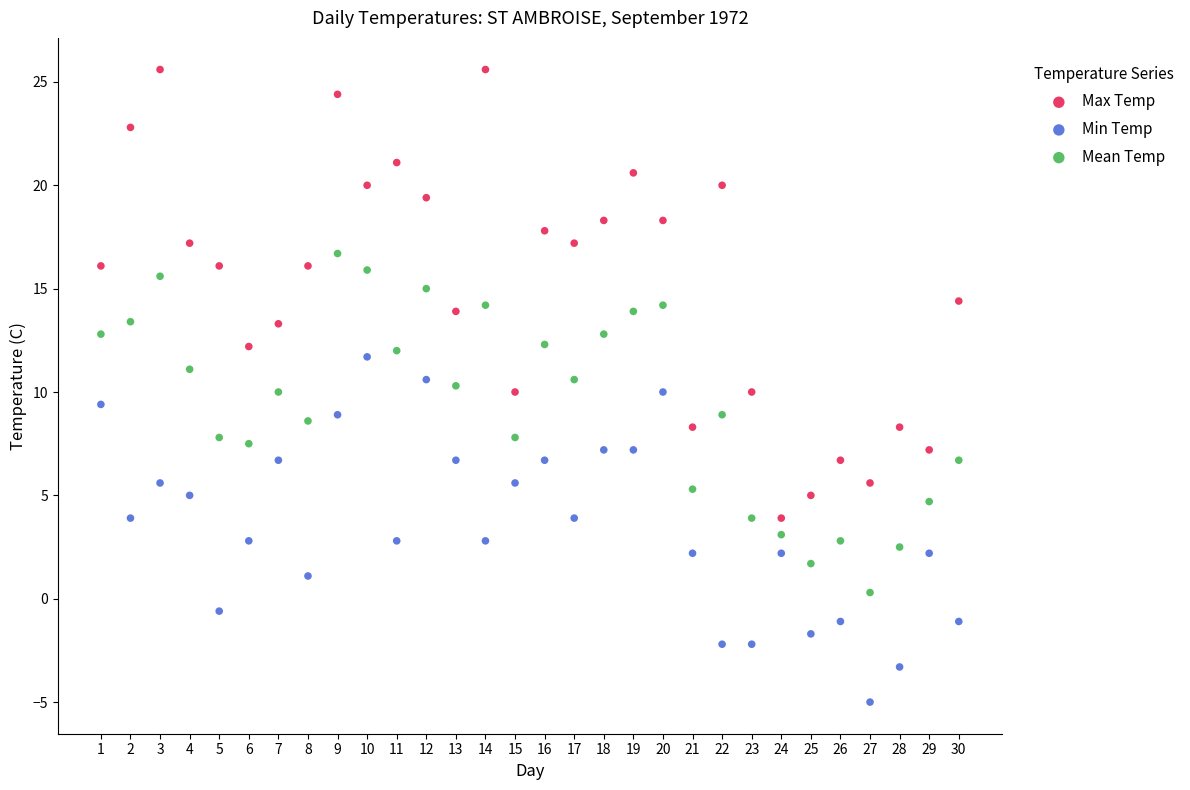

Which series reaches the maximum Y coordinate?

Max Temp